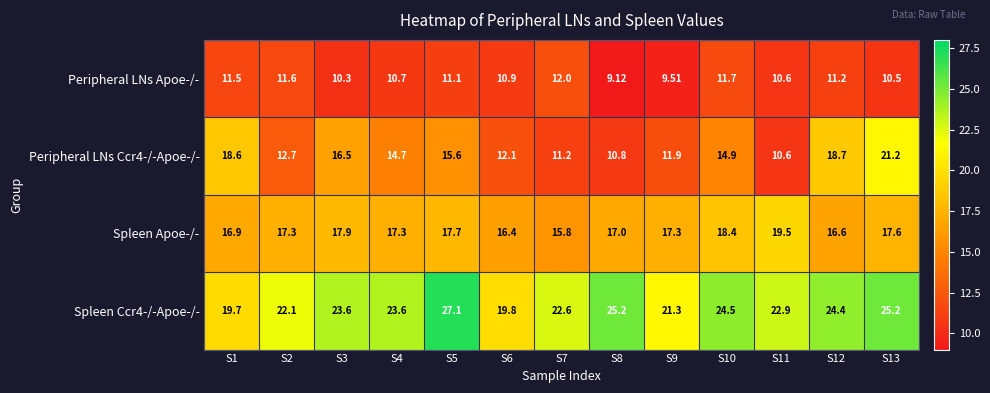

What is the difference between the highest and lowest values at S6?

8.9